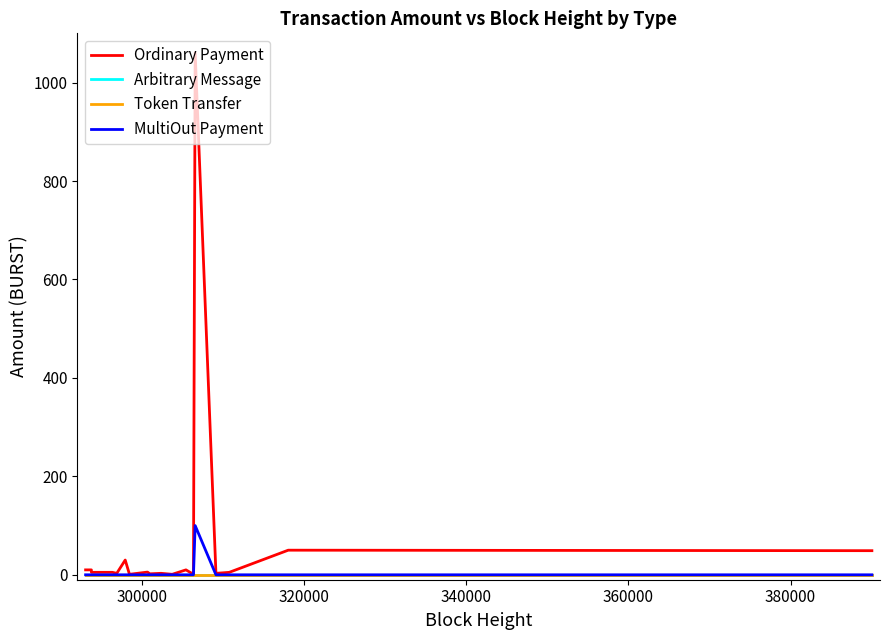

Does the chart display data point markers on the line(s)?

No